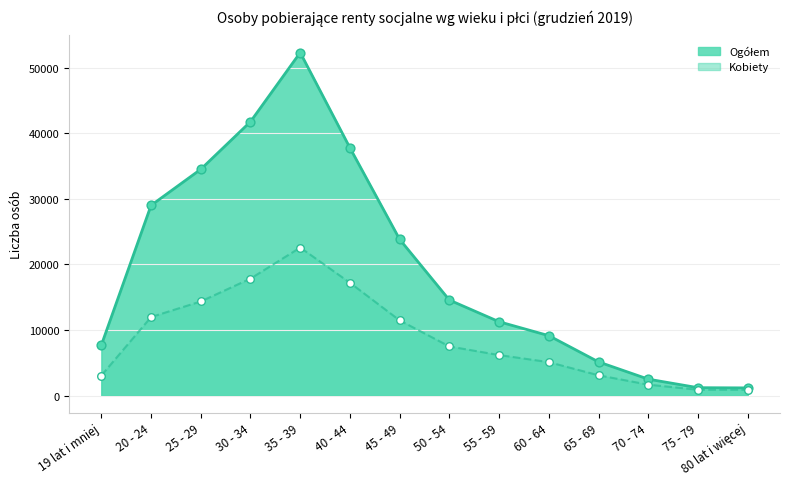

At which category is the sum across all series the highest?

35 - 39